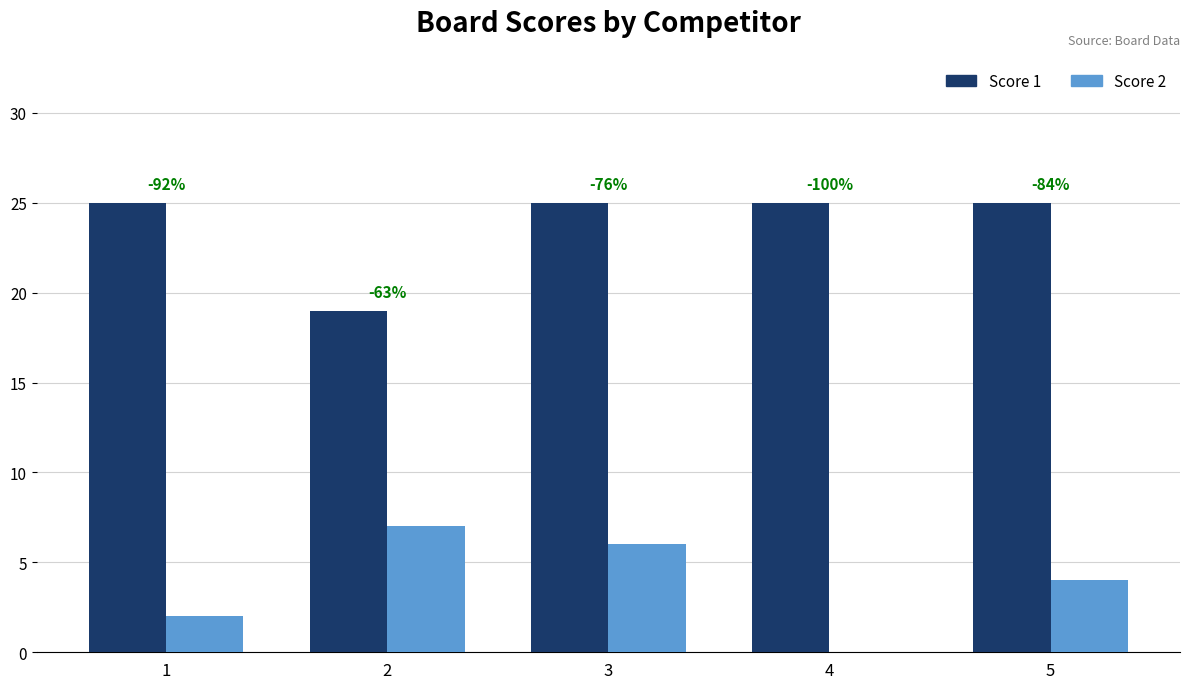

Is it true that Score 1 equals 30 at 2?

False